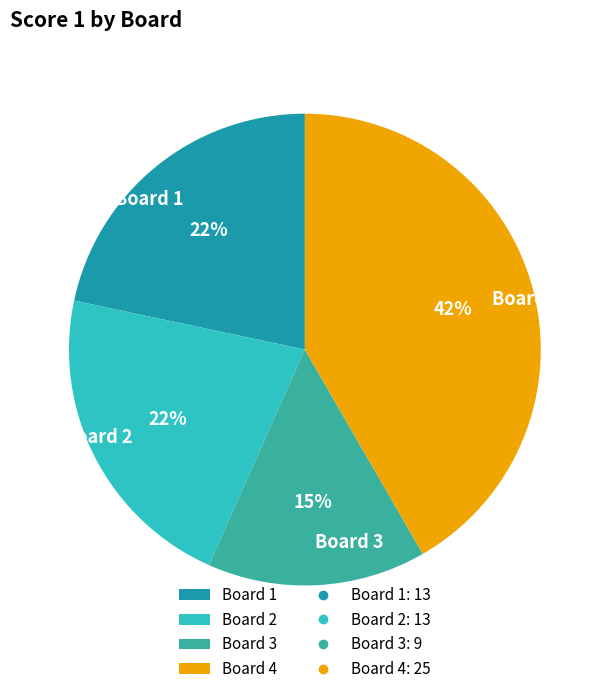

Count the number of slices in the pie.

4